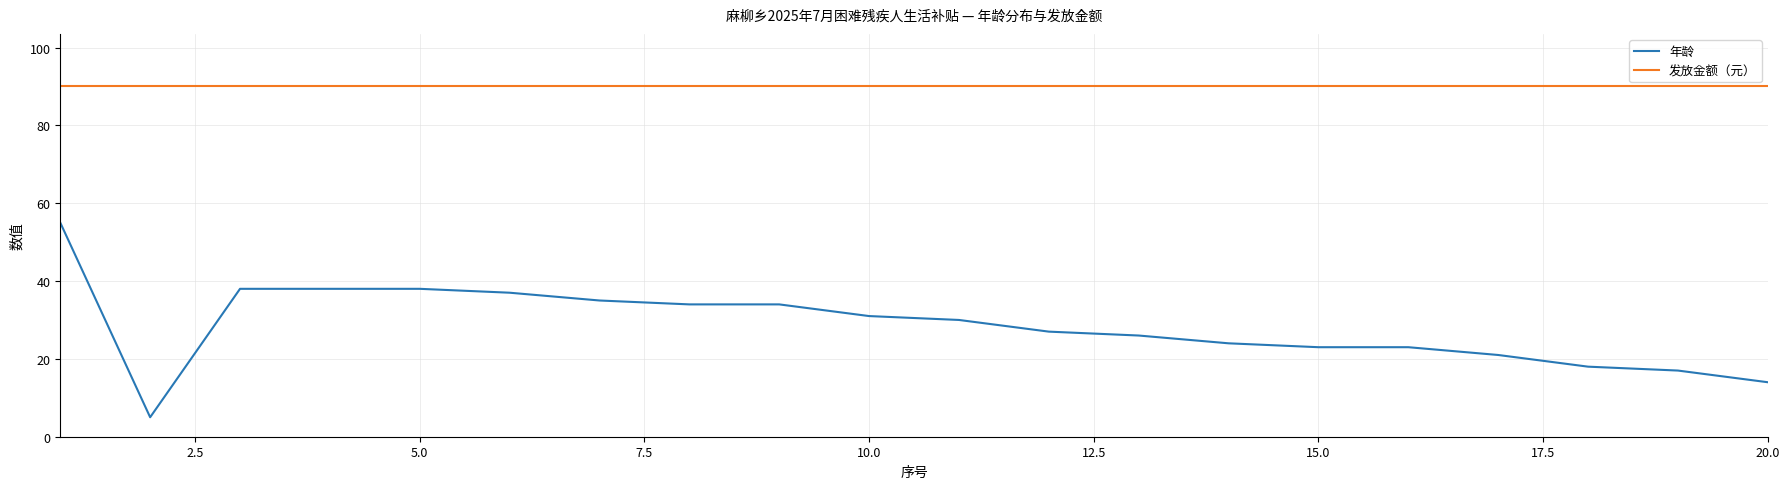

What is the greatest value displayed?

90